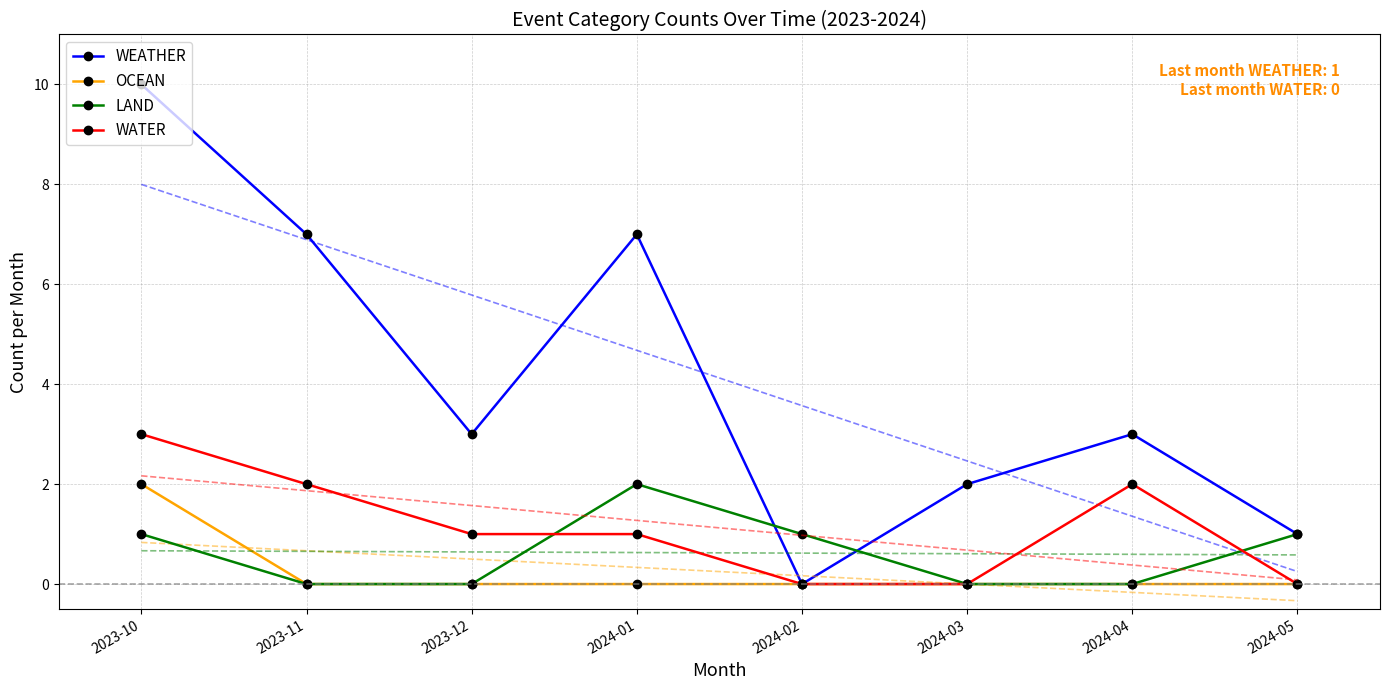

Reading right to left, list all the values displayed in this chart.

WEATHER: 2024-05=1	2024-04=3	2024-03=2	2024-02=0	2024-01=7	2023-12=3	2023-11=7	2023-10=10
OCEAN: 2024-05=0	2024-04=0	2024-03=0	2024-02=0	2024-01=0	2023-12=0	2023-11=0	2023-10=2
LAND: 2024-05=1	2024-04=0	2024-03=0	2024-02=1	2024-01=2	2023-12=0	2023-11=0	2023-10=1
WATER: 2024-05=0	2024-04=2	2024-03=0	2024-02=0	2024-01=1	2023-12=1	2023-11=2	2023-10=3